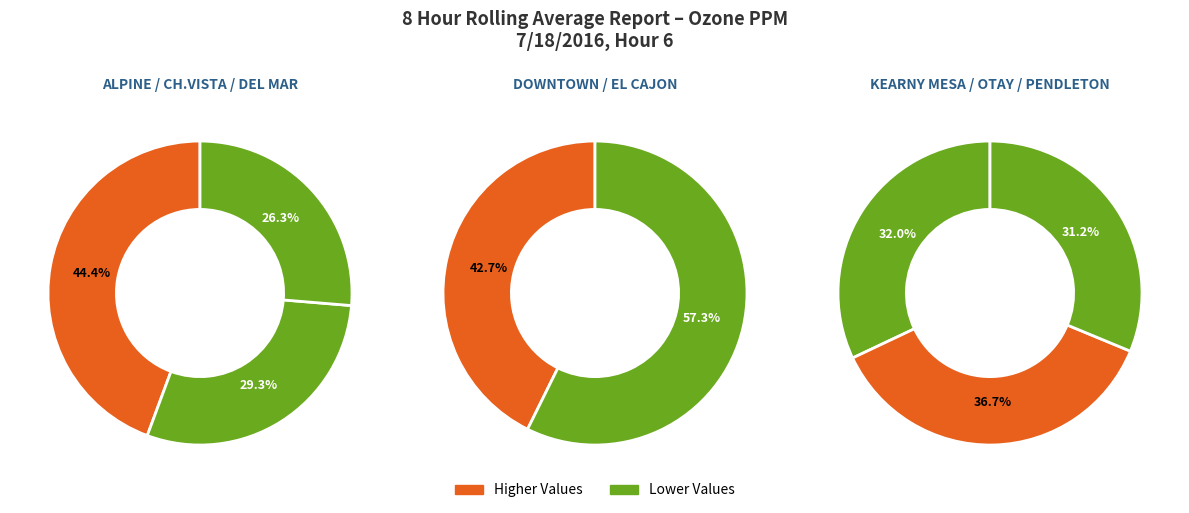

Count the number of slices in the pie.

8